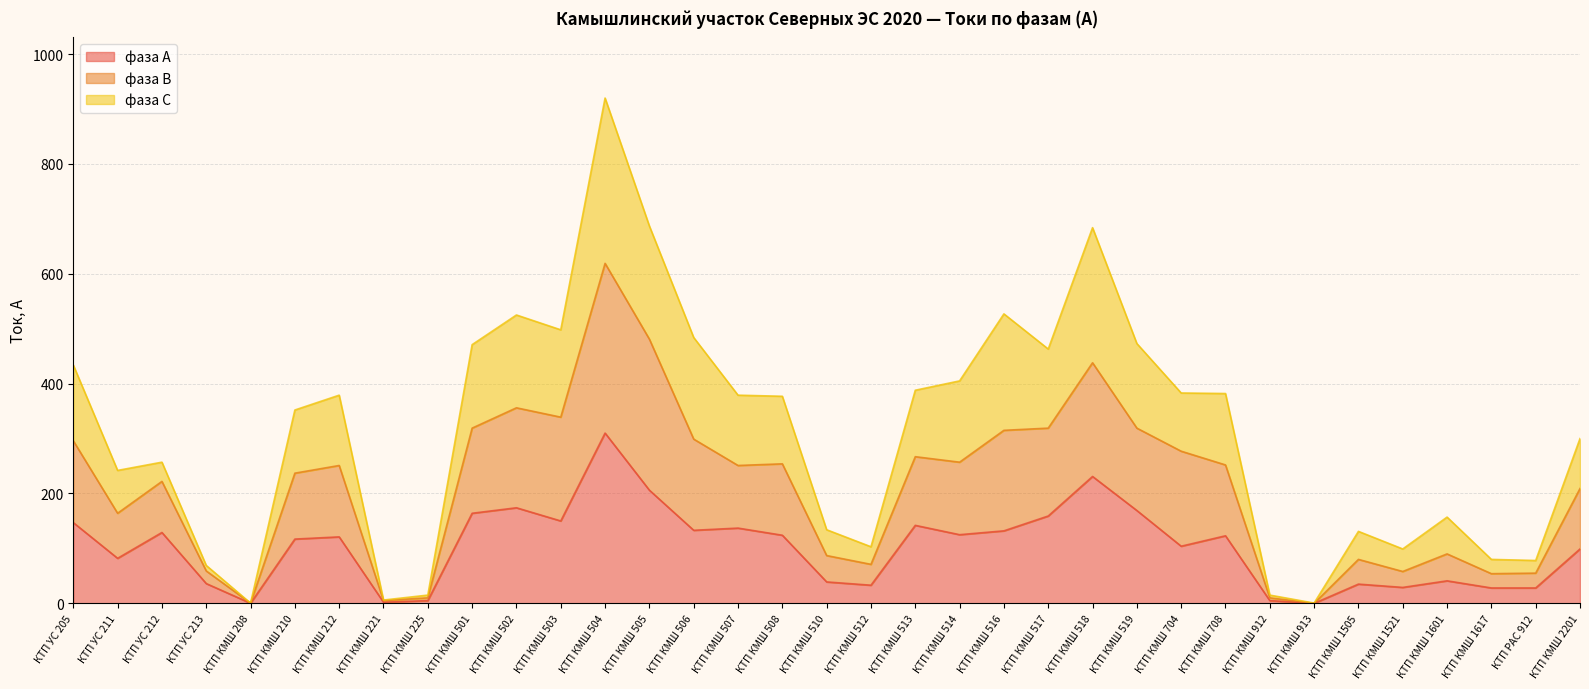

Does the chart display data point markers on the line(s)?

No